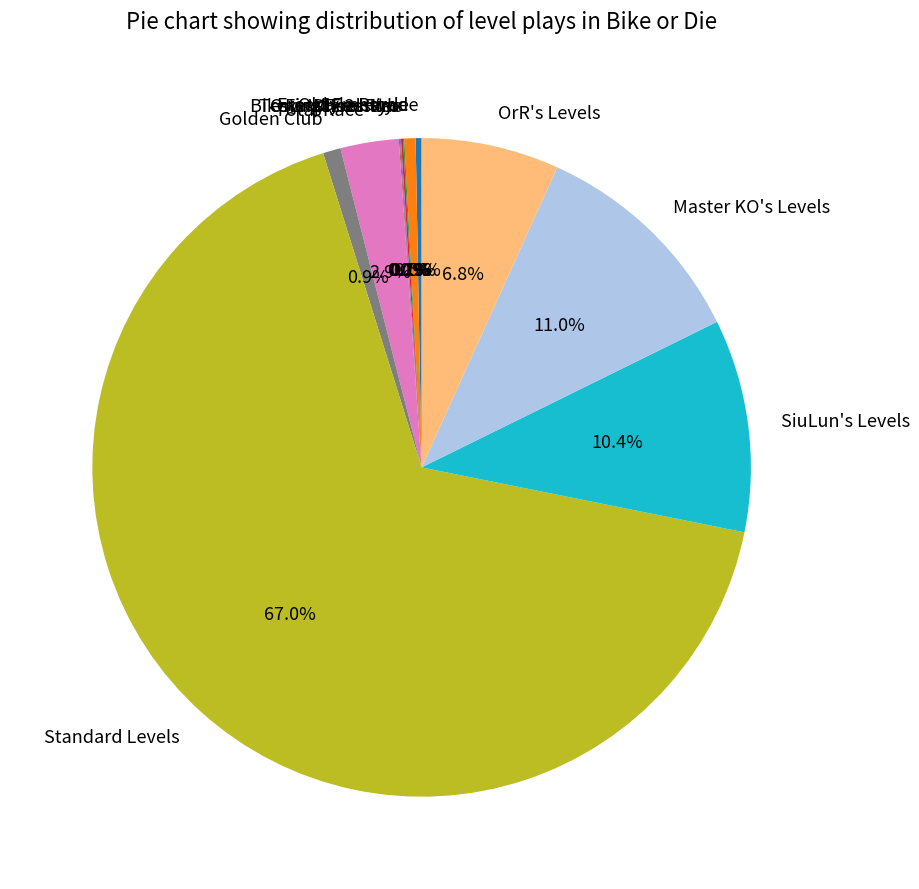

How much of the chart is everything except Total Race?

97.1%